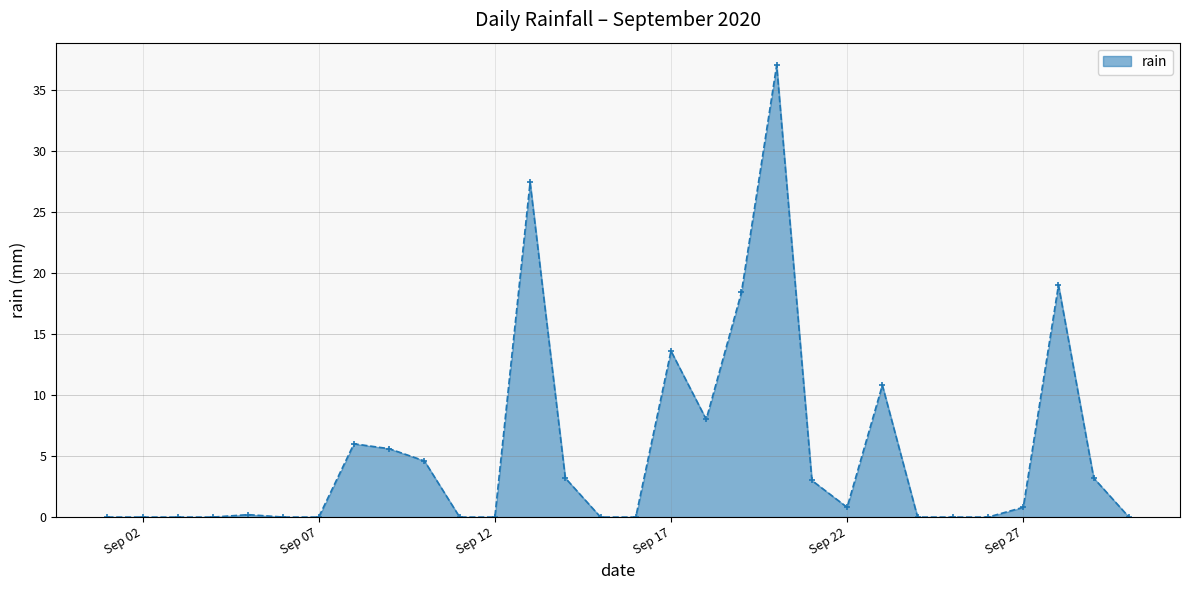

What is the greatest value displayed?

37.0